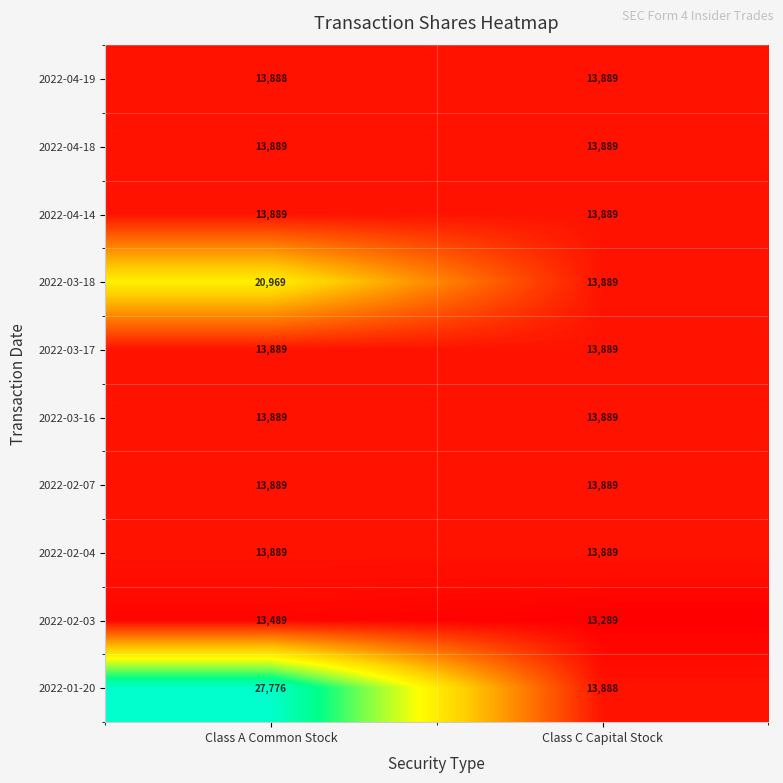

What is the average value of the 2022-04-14 series?

13889